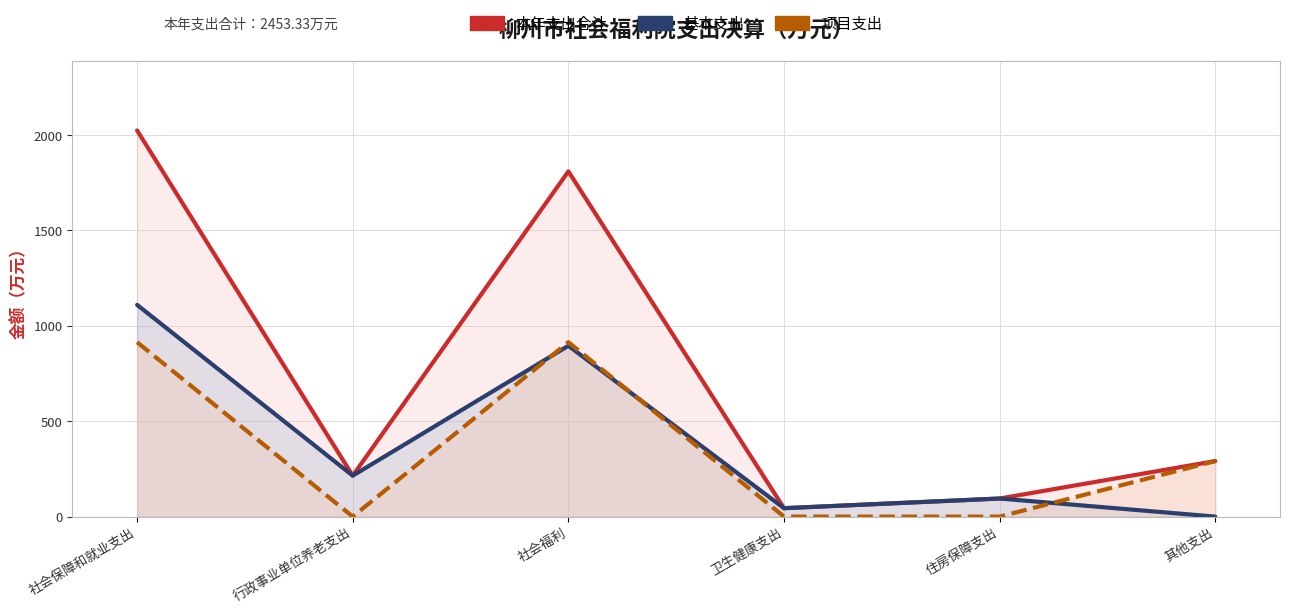

Reading right to left, list all the values displayed in this chart.

本年支出合计: 其他支出=291.1	住房保障支出=94.7	卫生健康支出=44.1	社会福利=1809.0	行政事业单位养老支出=214.4	社会保障和就业支出=2023.4
基本支出: 其他支出=0.0	住房保障支出=94.7	卫生健康支出=44.1	社会福利=895.1	行政事业单位养老支出=214.4	社会保障和就业支出=1109.5
项目支出: 其他支出=291.1	住房保障支出=0.0	卫生健康支出=0.0	社会福利=913.9	行政事业单位养老支出=0.0	社会保障和就业支出=913.9